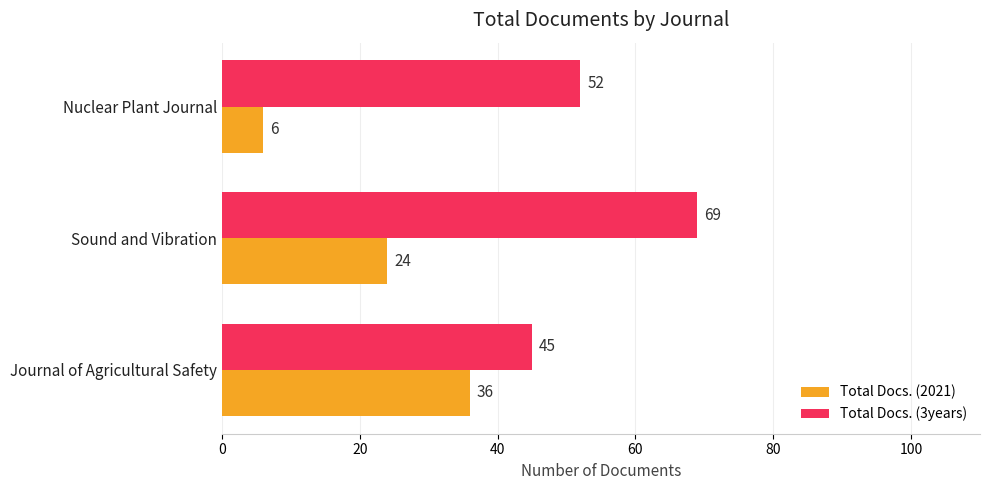

Is it true that Total Docs. (3years) equals 45 at Journal of Agricultural Safety?

True